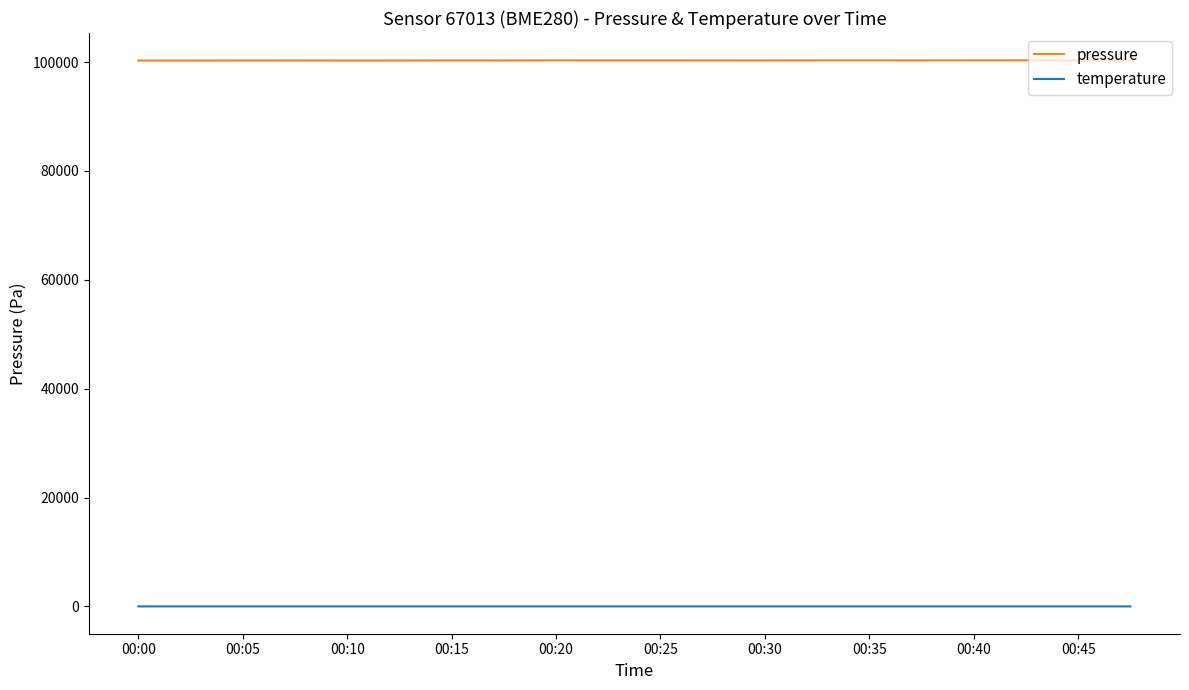

Rank the series by their maximum value, from highest to lowest.

pressure, temperature